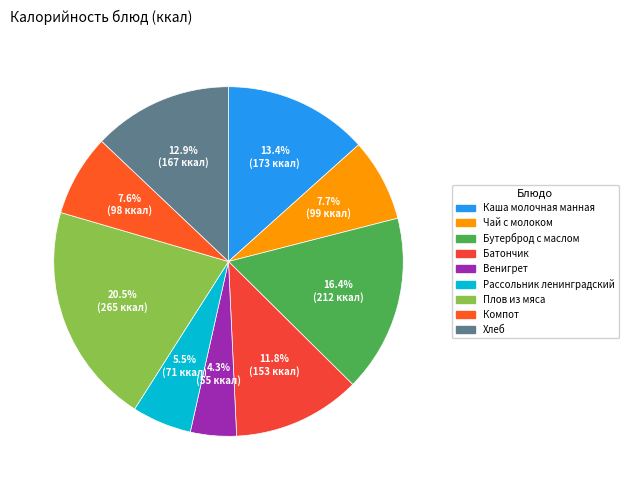

How many slices are in this pie chart?

9